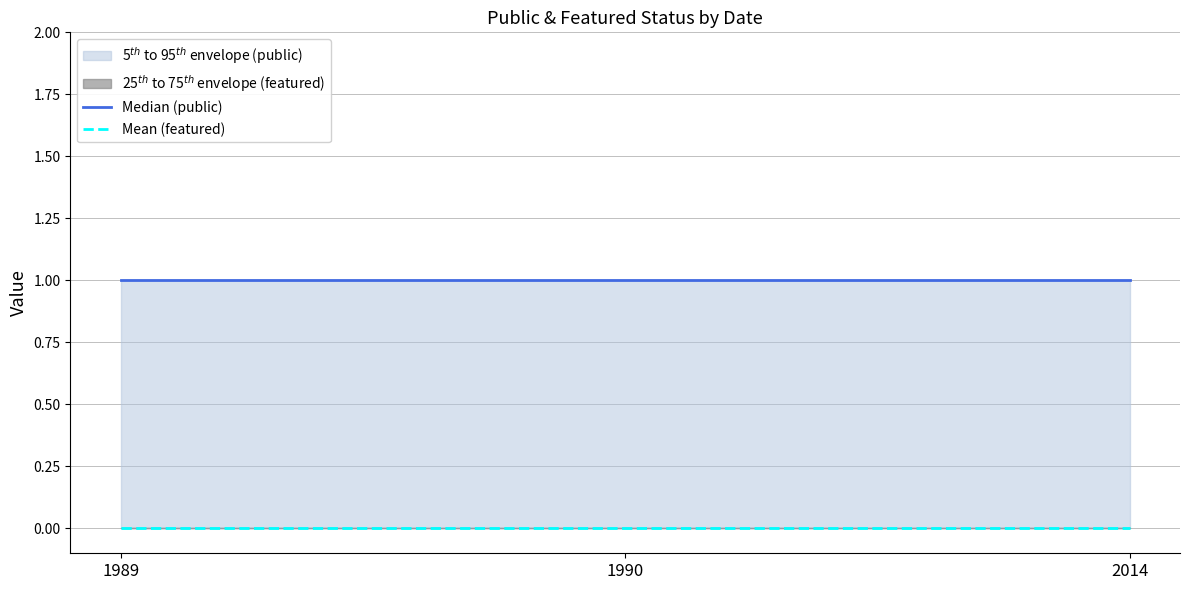

Rank the categories by Mean (featured) value from lowest to highest.

1989, 1990, 2014